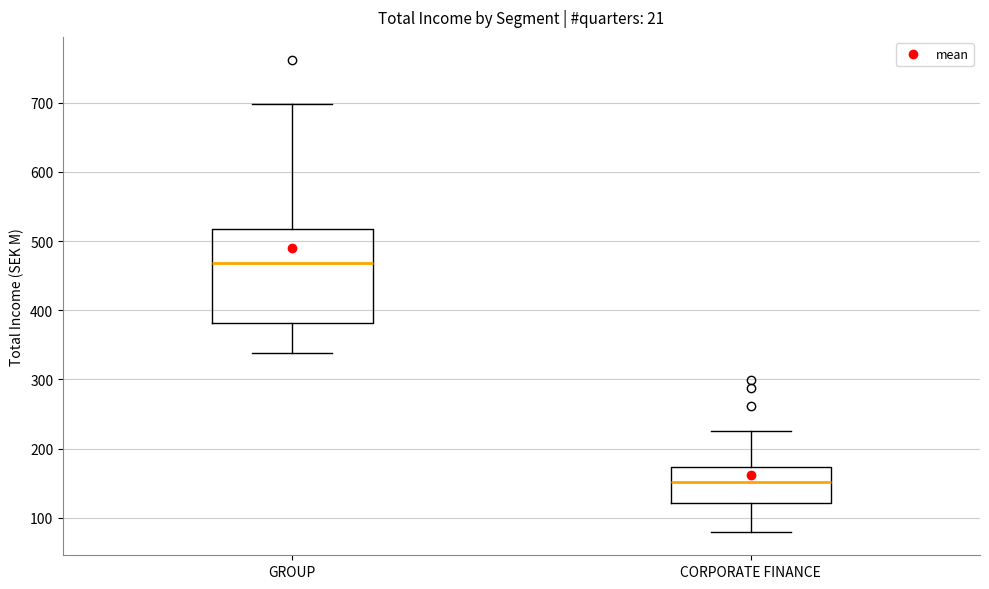

Reading left to right, read every box against the y-axis: the position of its median line, the range the box covers, and the ends of its whiskers. The values are not printed on the chart, so give them approximately, as read against the axis.

GROUP: median 470, box 380 to 520, whiskers 340 to 700
CORPORATE FINANCE: median 150, box 120 to 170, whiskers 80 to 230